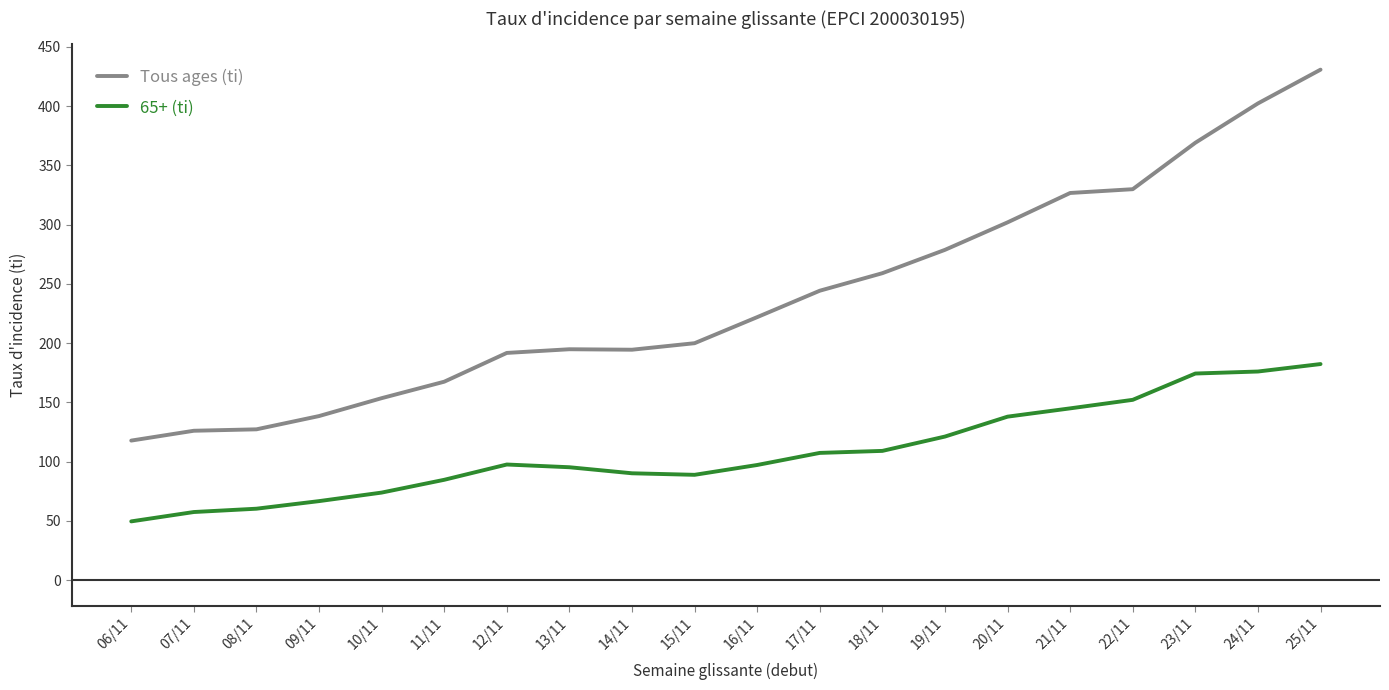

What value does the 65+ (ti) series have at 23/11?

174.3